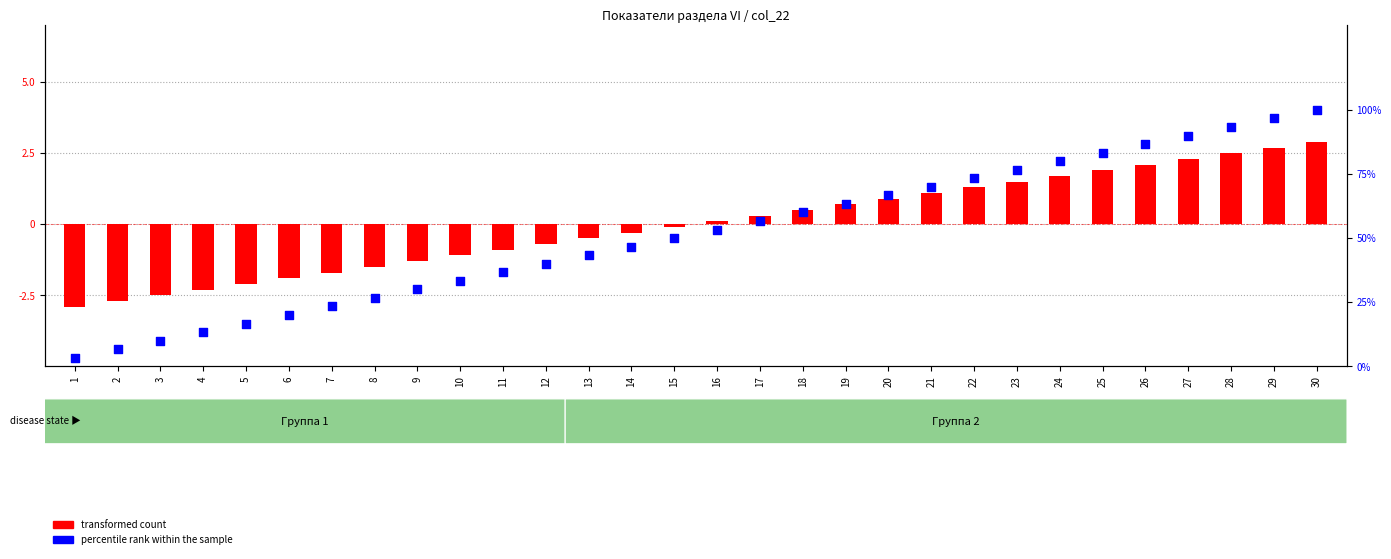

Which series contains the highest Y value?

percentile rank within the sample